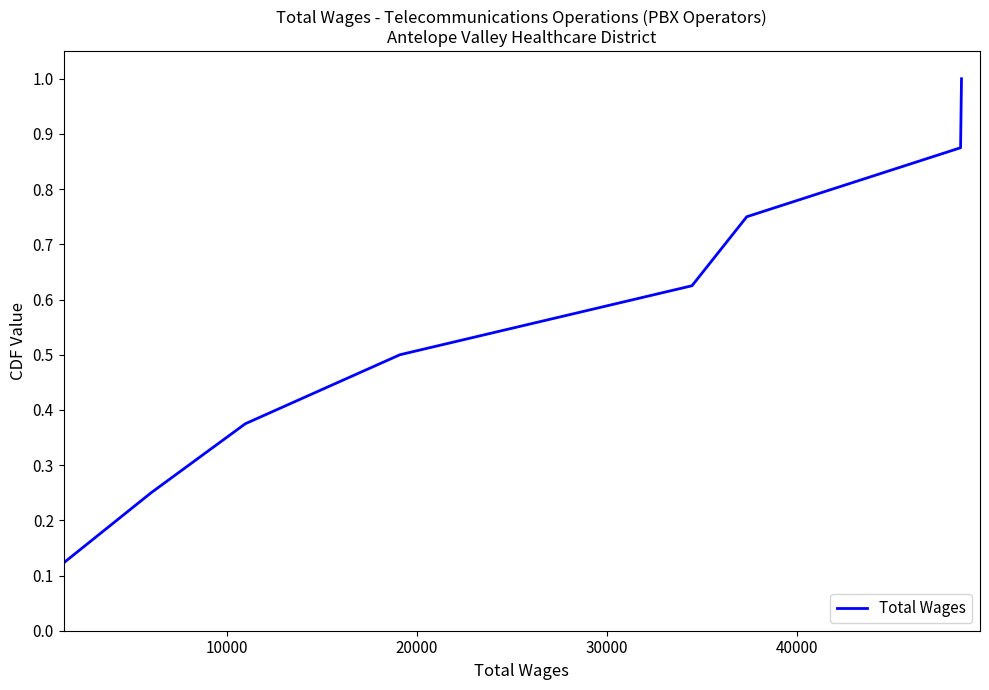

True or false: there are more than 1 points higher than both neighbors.

False